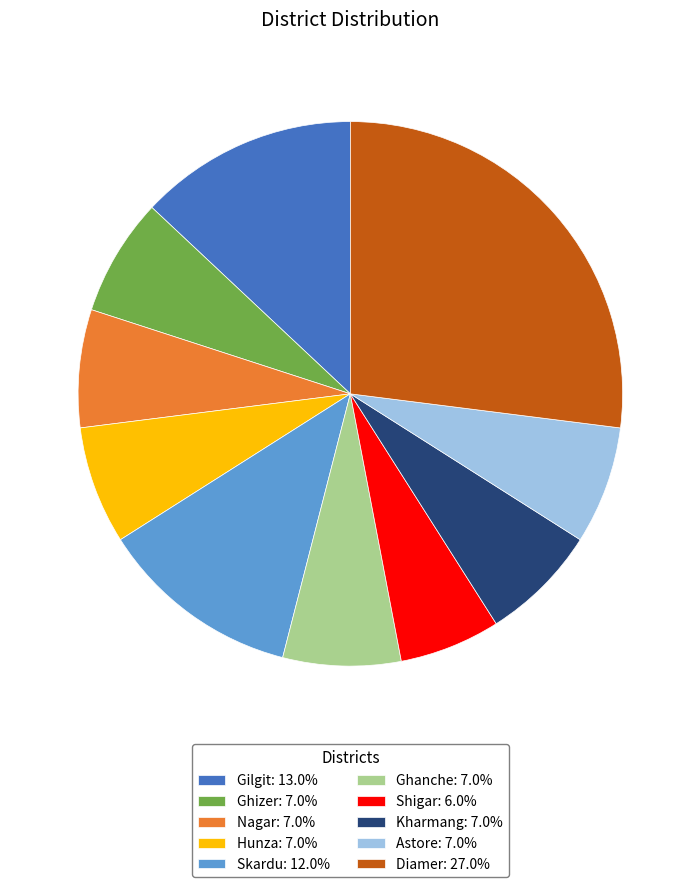

Which slice is the smallest?

Shigar